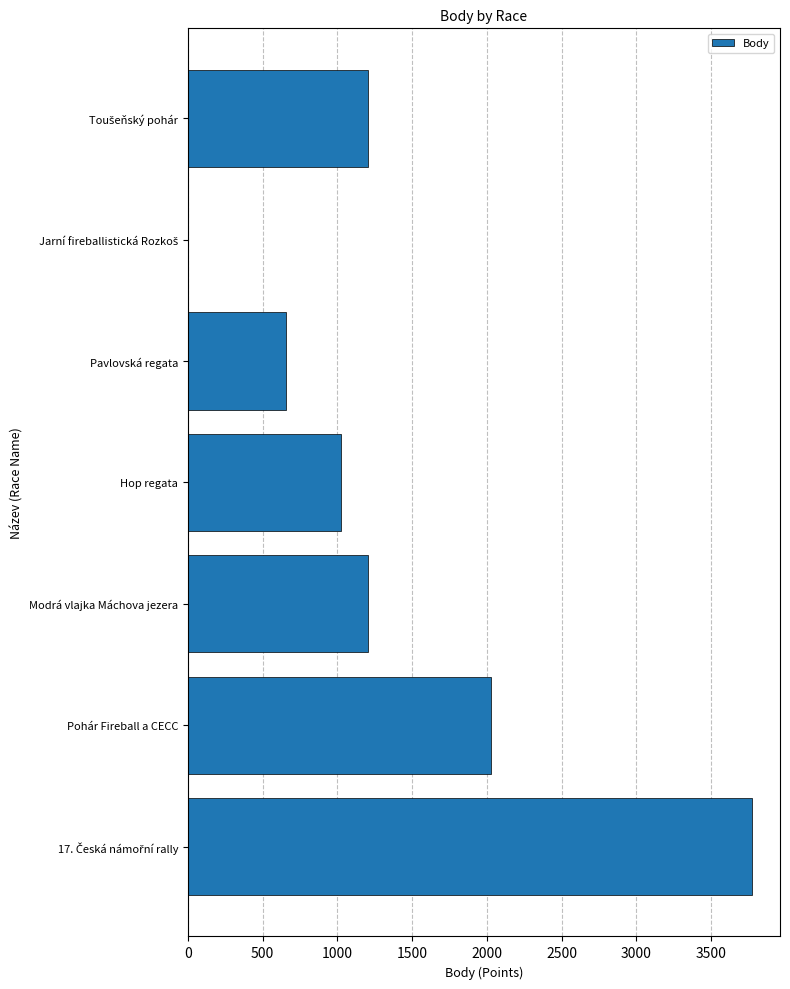

At which label is the value closest to 1885?

Pohár Fireball a CECC